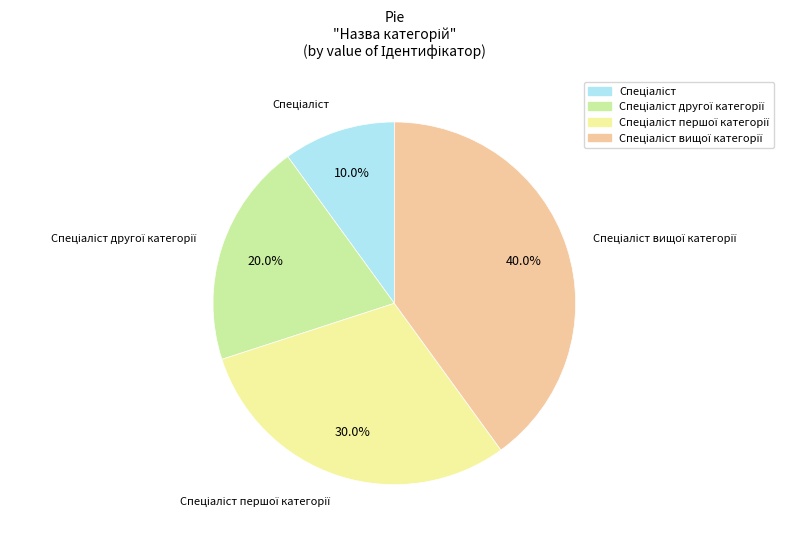

Count the number of slices in the pie.

4